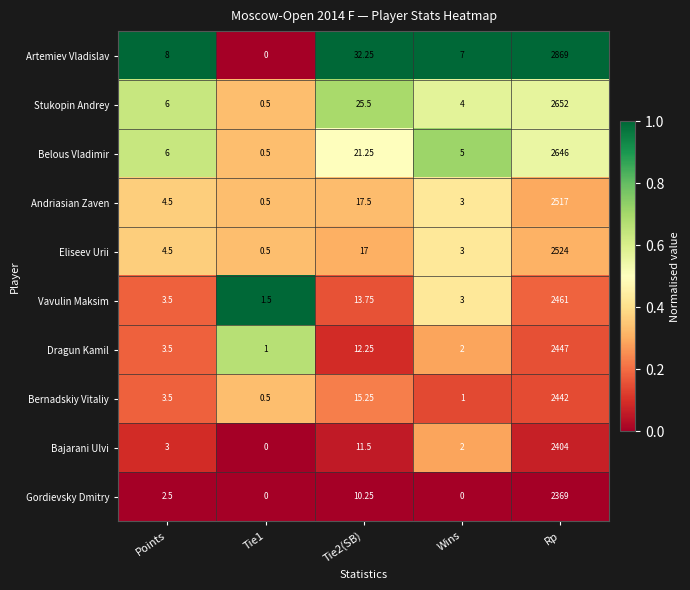

List the series in order of their peak value, lowest first.

Gordievsky Dmitry, Bajarani Ulvi, Bernadskiy Vitaliy, Dragun Kamil, Vavulin Maksim, Andriasian Zaven, Eliseev Urii, Belous Vladimir, Stukopin Andrey, Artemiev Vladislav